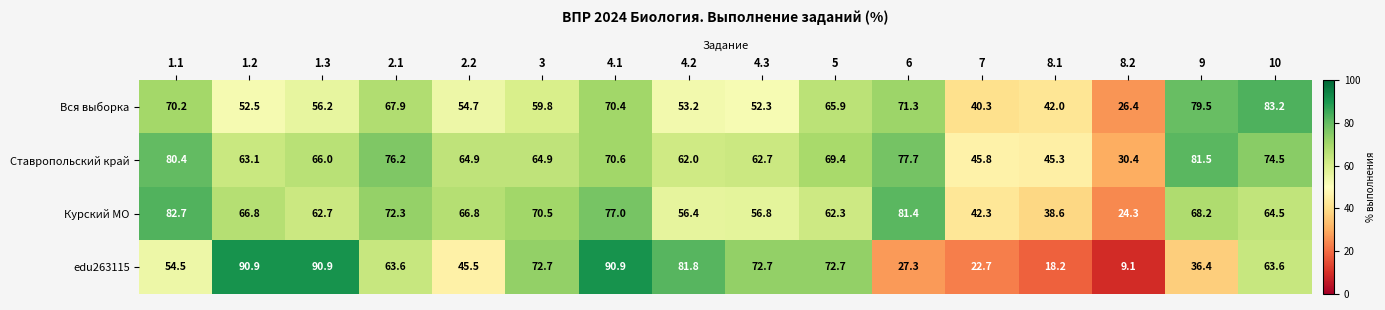

Rank the series by their maximum value, from lowest to highest.

Ставропольский край, Курский МО, Вся выборка, edu263115